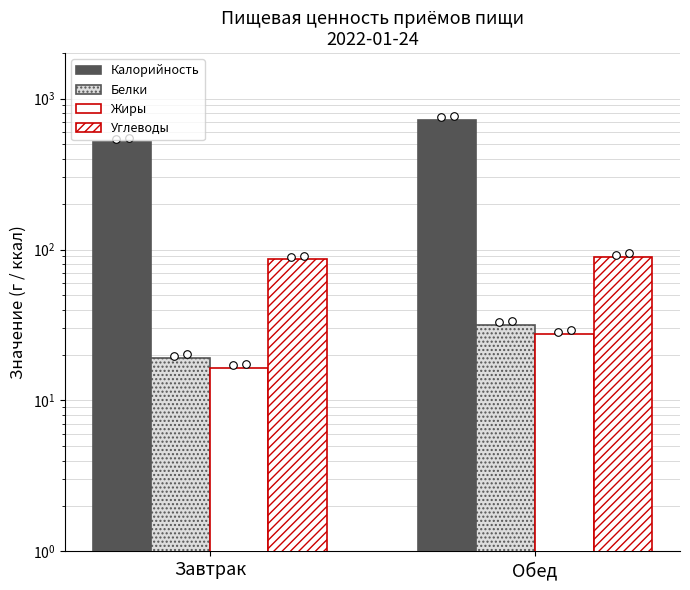

At how many categories does at least one series exceed 551?

1